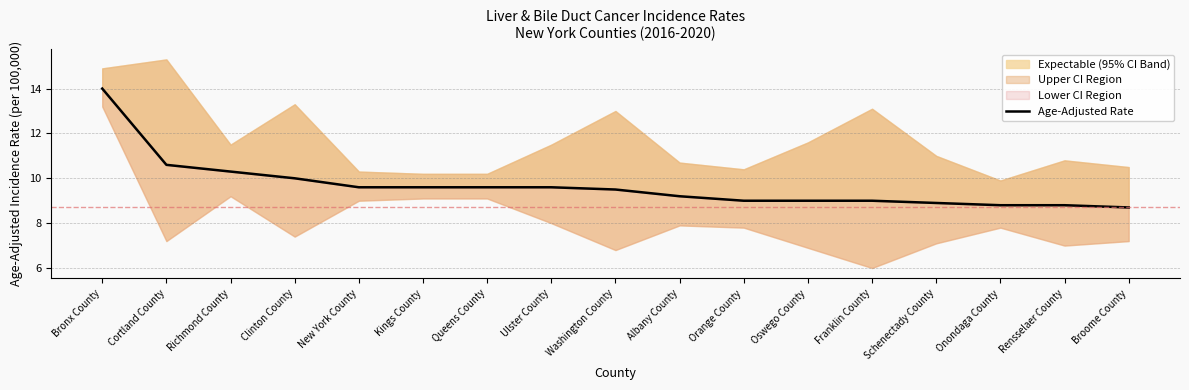

At which category does the chart reach its peak across all series?

Bronx County